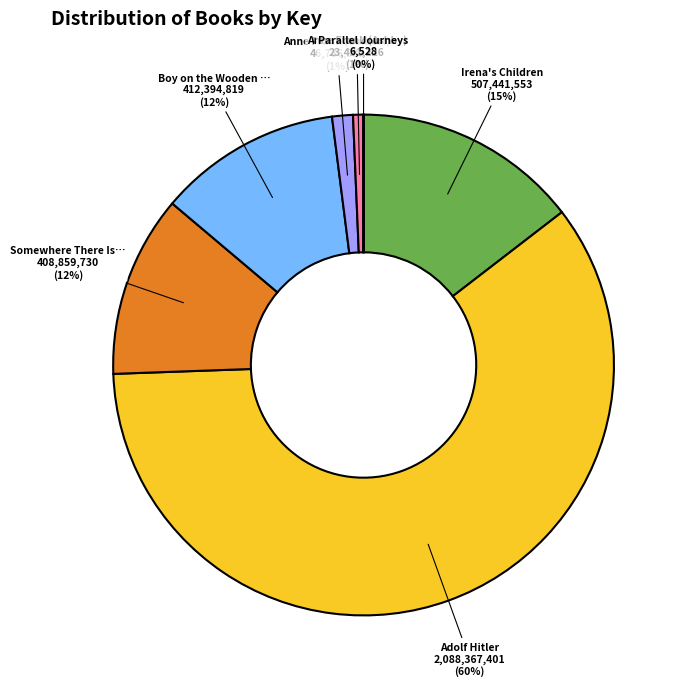

Is there a majority slice in this chart?

Yes